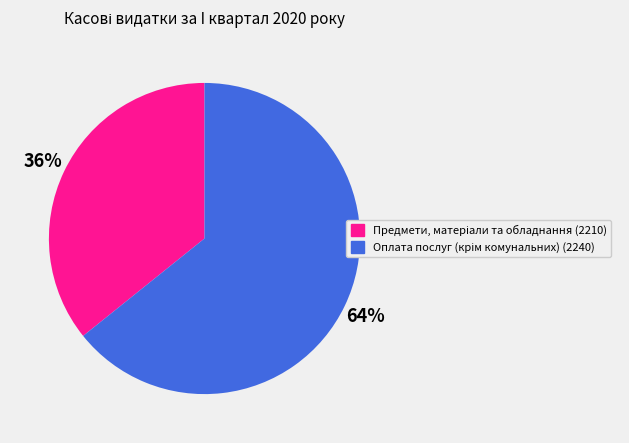

To the nearest percent, what is the average slice percentage?

50%